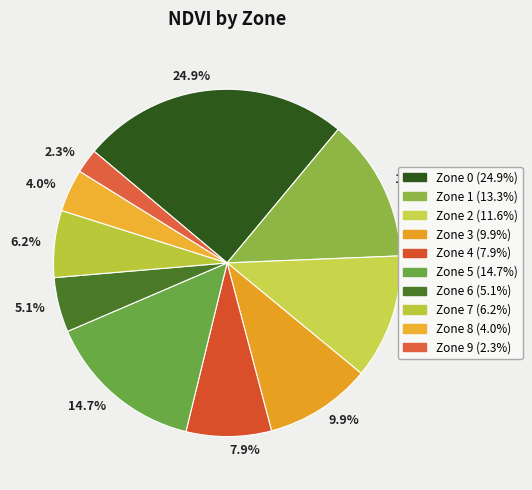

To the nearest percent, what is the average slice percentage?

10%